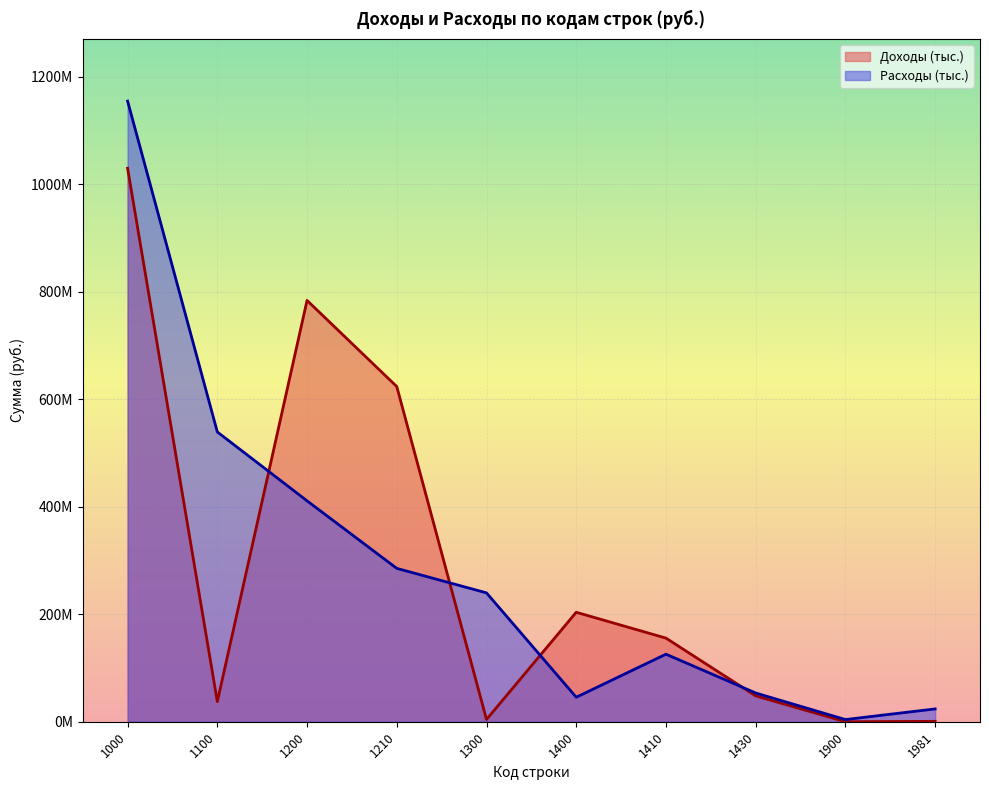

Which series has the largest range (max minus min)?

Расходы (тыс.)